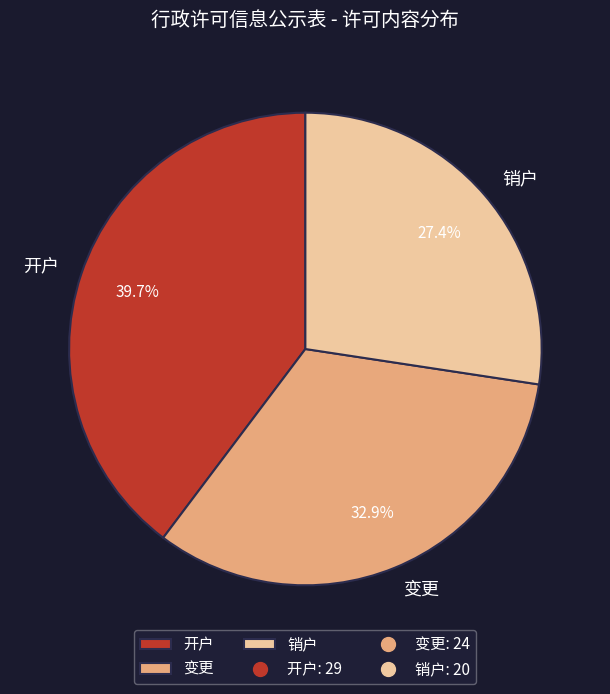

Which slice is the smallest?

销户